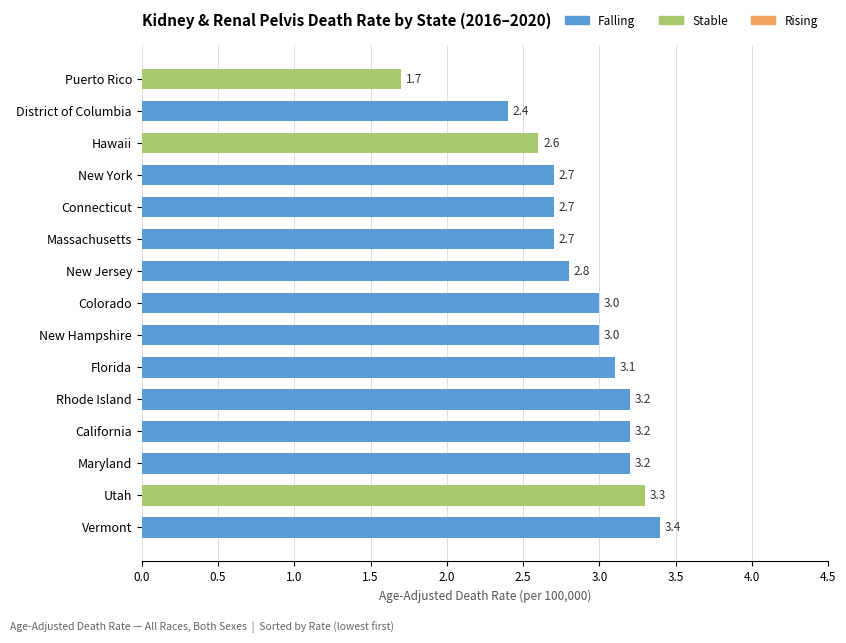

Which category has the highest value across all series?

Vermont